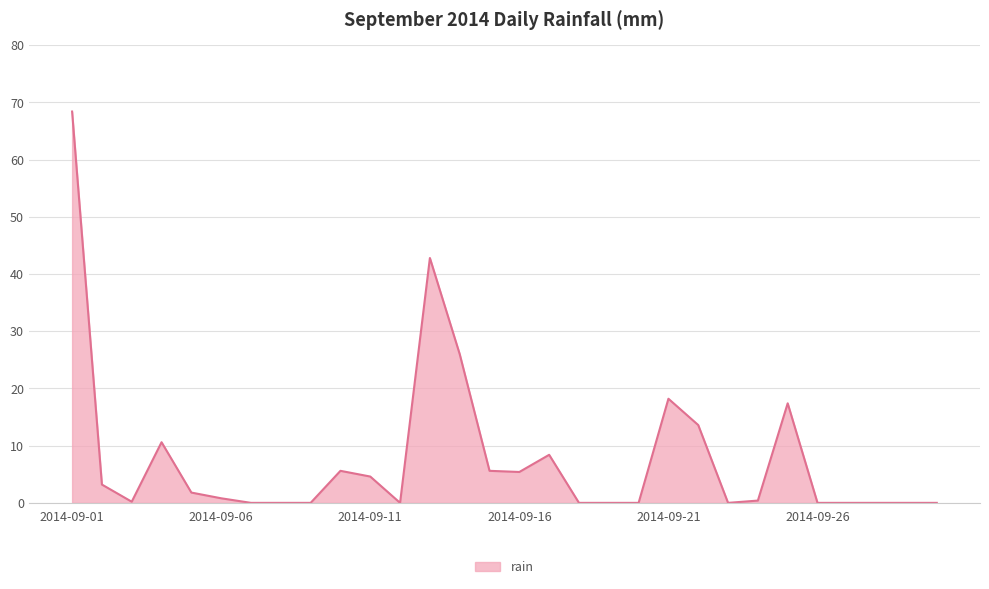

What is the greatest value displayed?

68.4